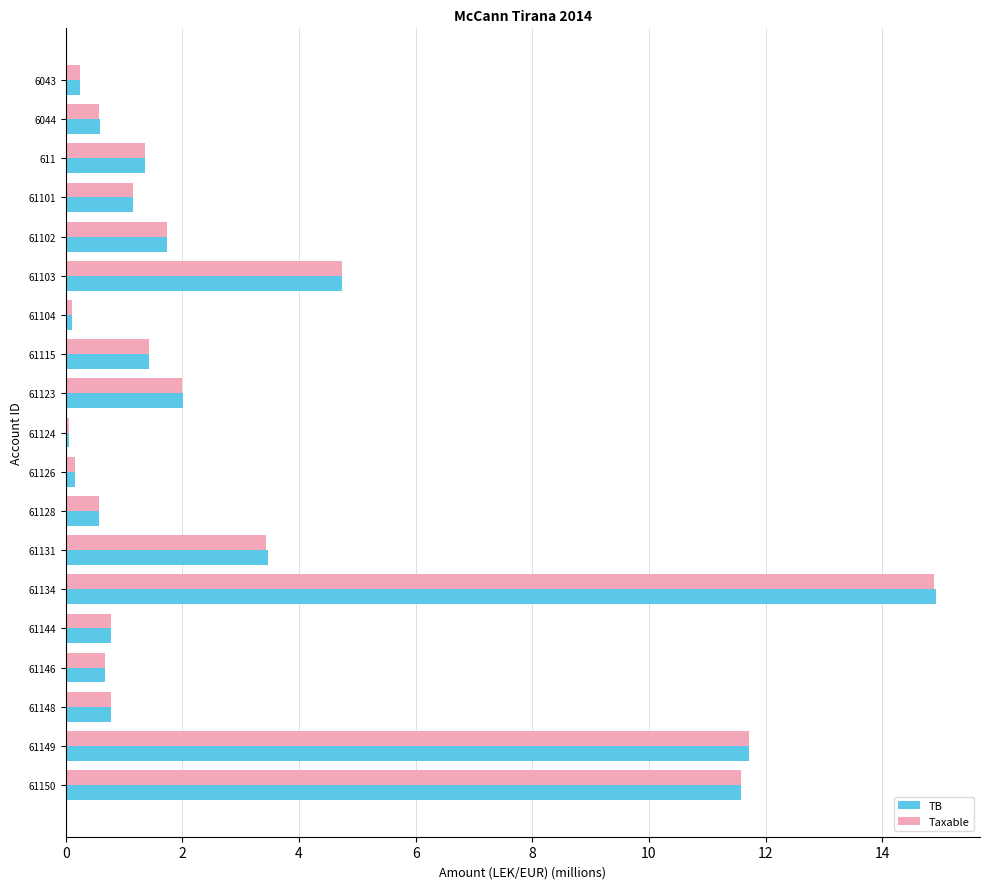

What is the average value of the TB series?

3.1